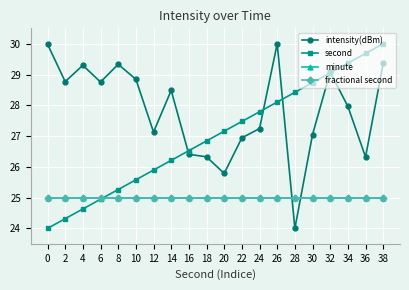

Is this an area chart (filled region under the line)?

No